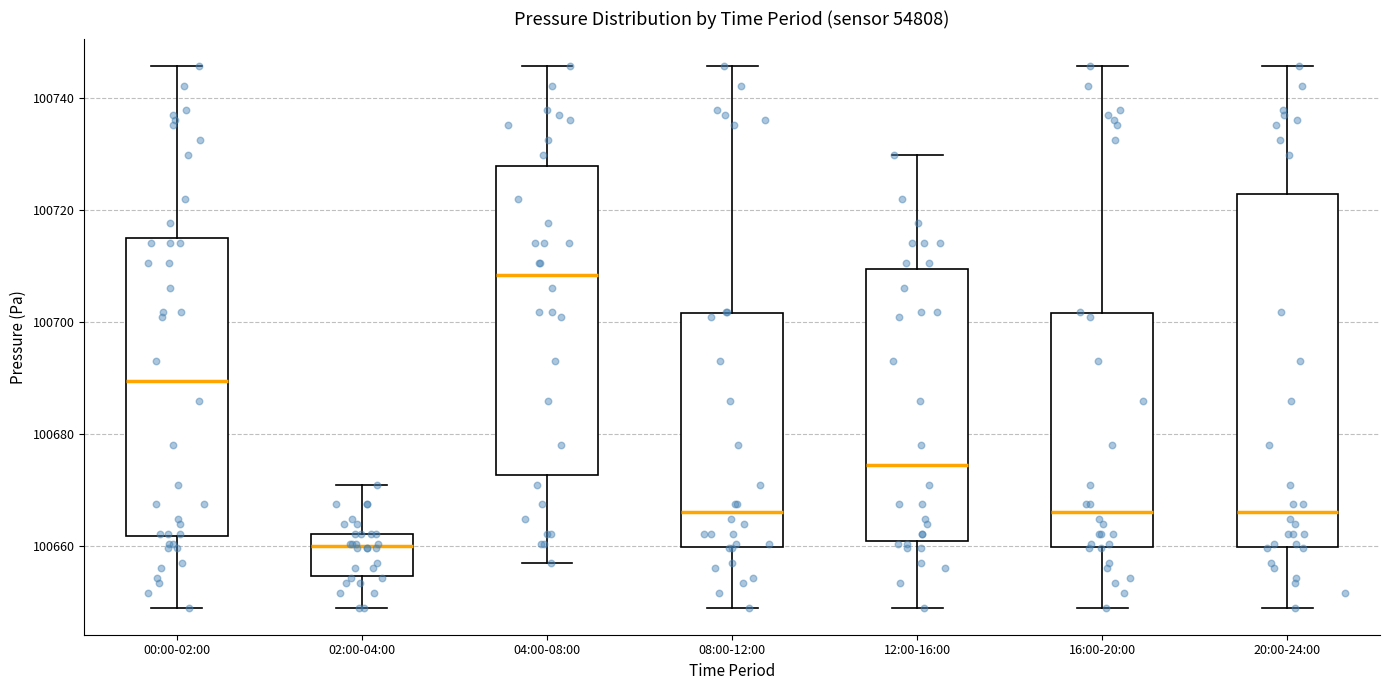

Reading left to right, transcribe this box plot: for each box, give where its median line is, the range the box spans, and where its two whiskers end, as read against the y-axis. The values are not printed on the chart, so give them approximately, as read against the axis.

00:00-02:00: median 100690, box 100662 to 100714, whiskers 100650 to 100746
02:00-04:00: median 100660, box 100654 to 100662, whiskers 100650 to 100672
04:00-08:00: median 100708, box 100672 to 100728, whiskers 100656 to 100746
08:00-12:00: median 100666, box 100660 to 100702, whiskers 100650 to 100746
12:00-16:00: median 100674, box 100660 to 100710, whiskers 100650 to 100730
16:00-20:00: median 100666, box 100660 to 100702, whiskers 100650 to 100746
20:00-24:00: median 100666, box 100660 to 100722, whiskers 100650 to 100746